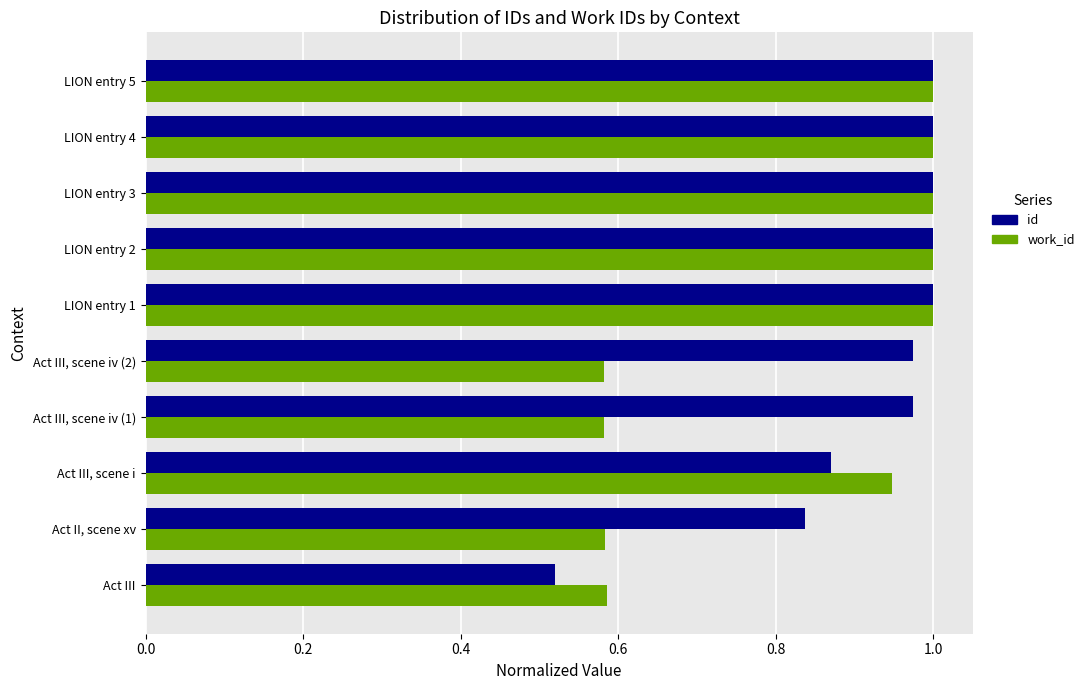

How many work_id values are between 0 and 1?

10